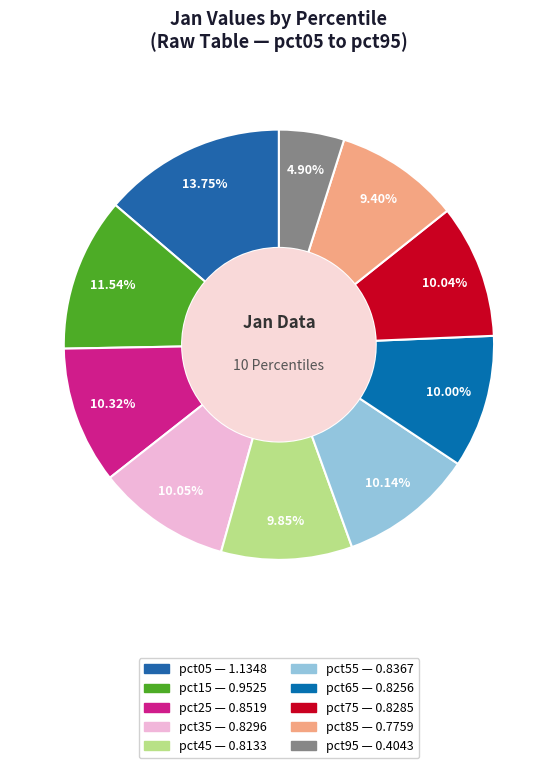

To the nearest percent, what is the difference between the largest and smallest slice percentages?

9%